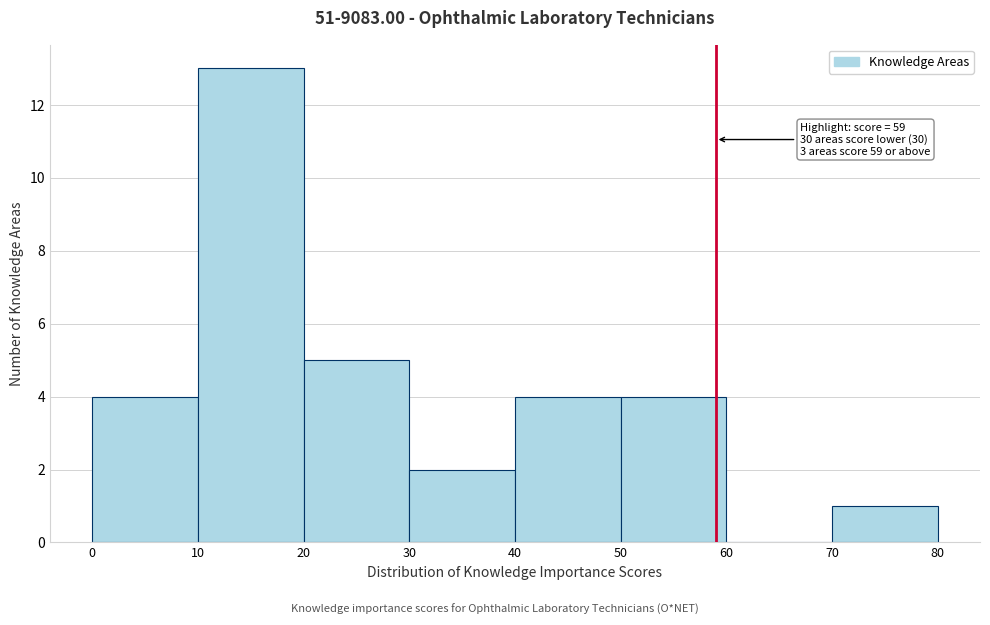

Which range on the x-axis has the tallest bar?

10 to 20